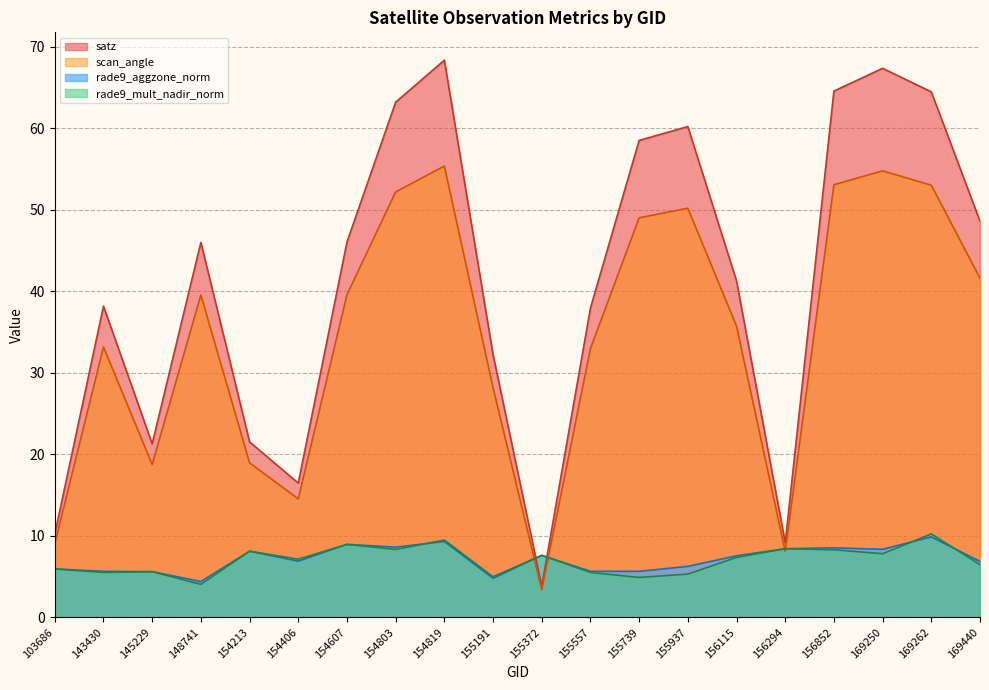

Where does the rade9_aggzone_norm series first go above 7?

154213